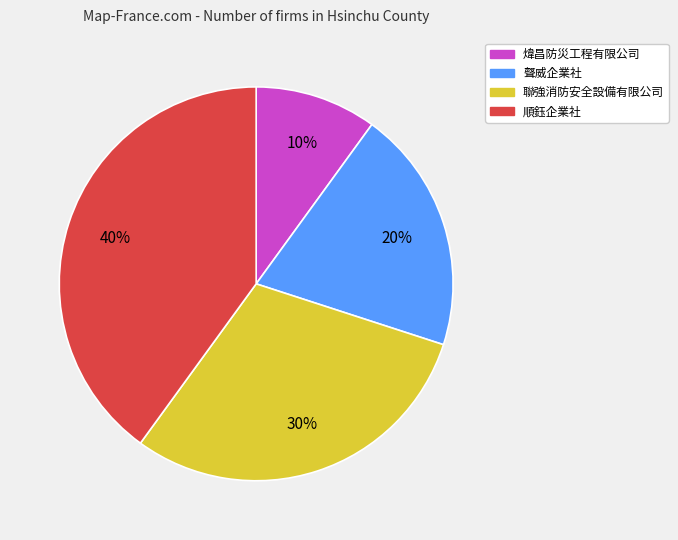

Does 煒昌防災工程有限公司 represent more than half of the total?

No